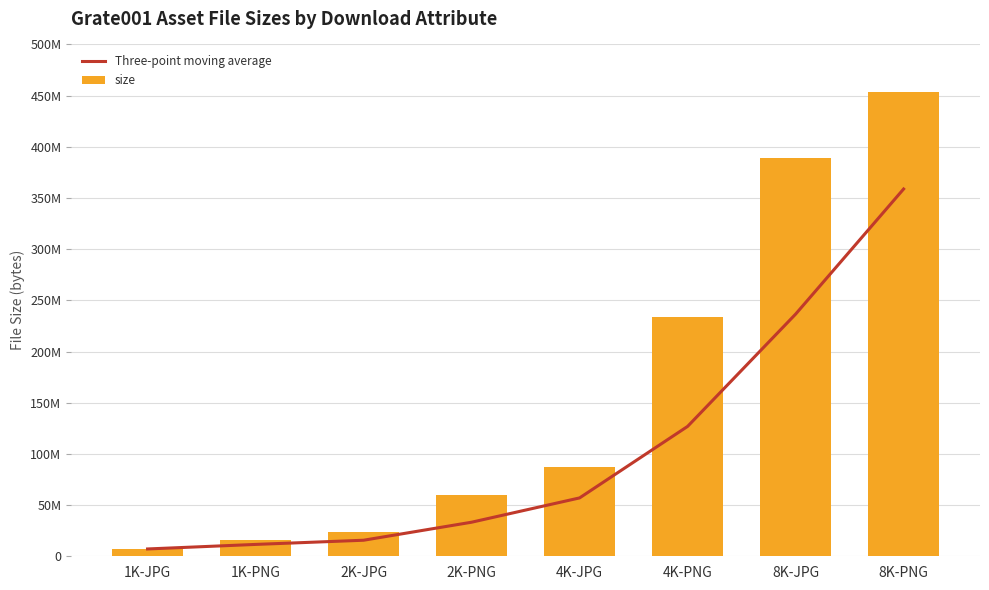

List the labels in order of size value, smallest first.

1K-JPG, 1K-PNG, 2K-JPG, 2K-PNG, 4K-JPG, 4K-PNG, 8K-JPG, 8K-PNG